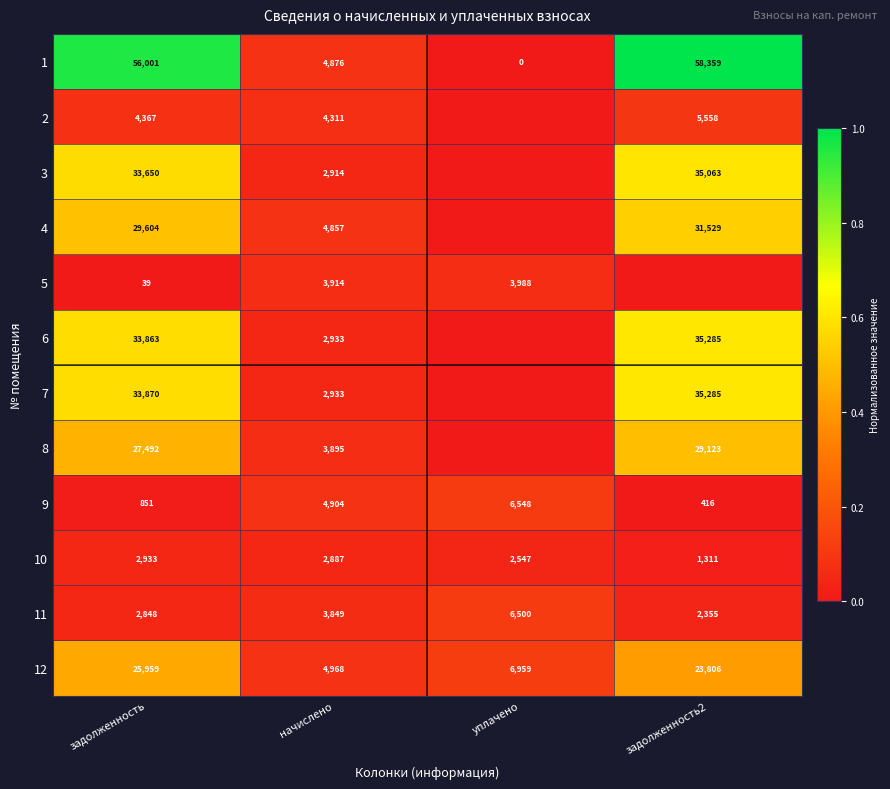

Is the value of 11 at задолженность greater than the value of 10 at задолженность?

No